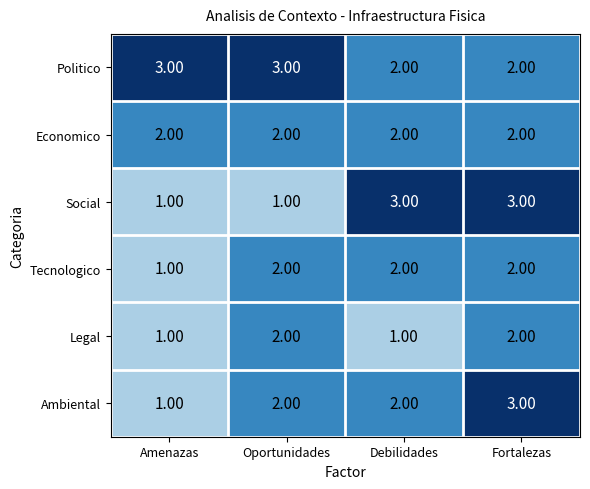

How many data points does each series have?

4